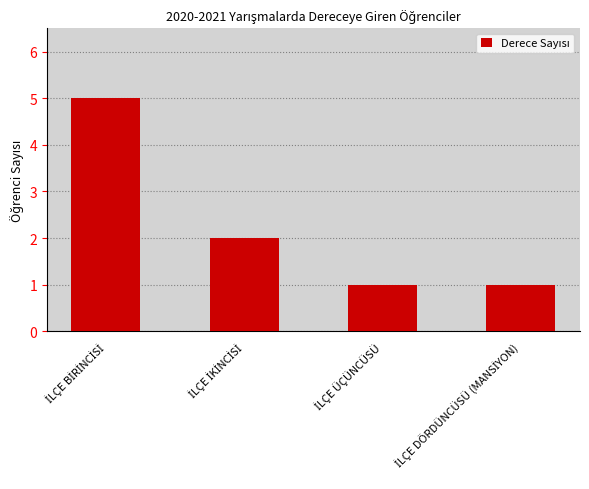

Reading right to left, list all the values displayed in this chart.

1	1	2	5